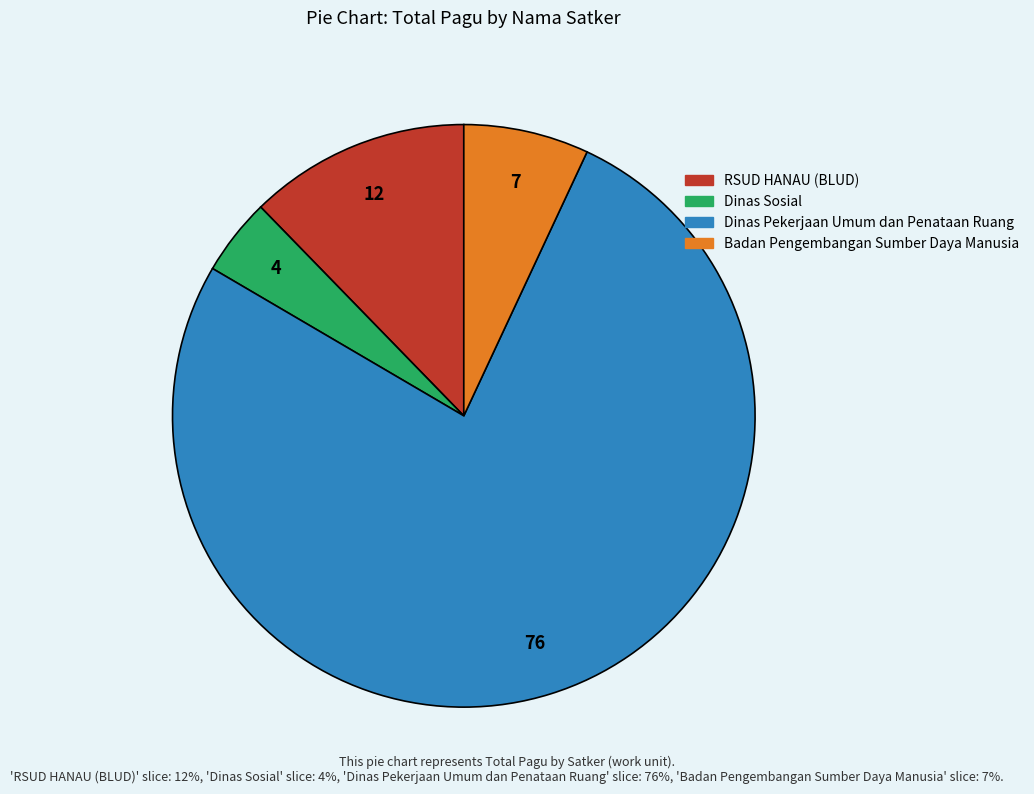

Does any single category account for the majority?

Yes